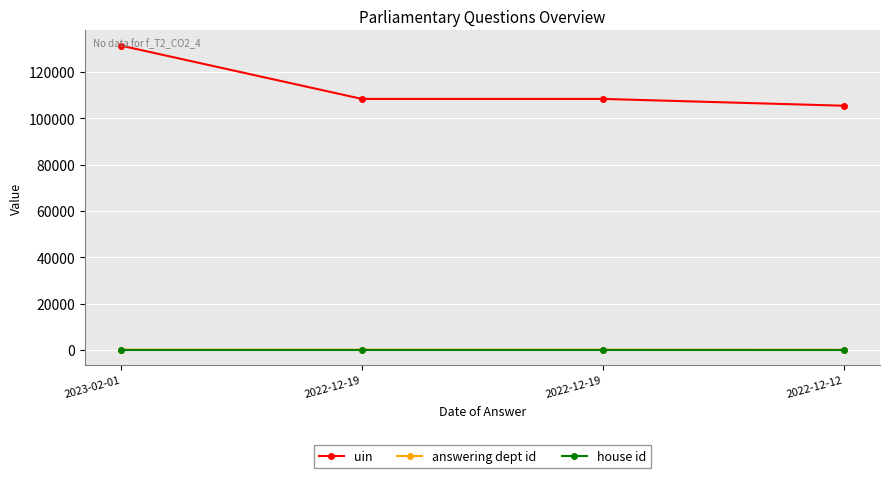

True or false: house id and answering dept id cross at least once.

False